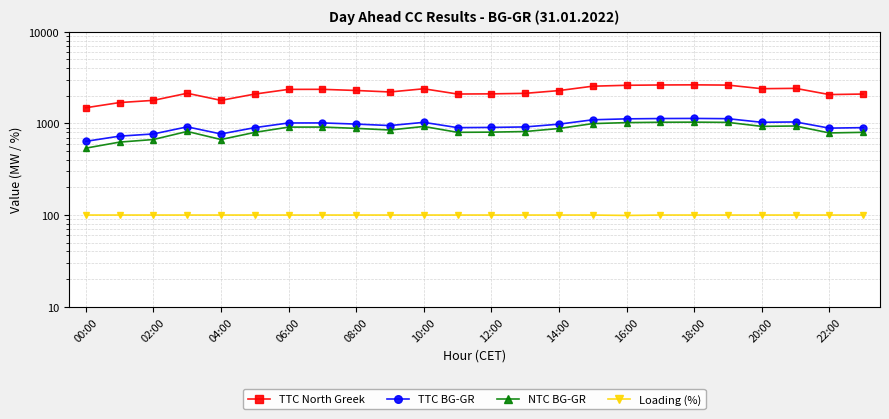

At which label does TTC BG-GR reach its minimum?

00:00